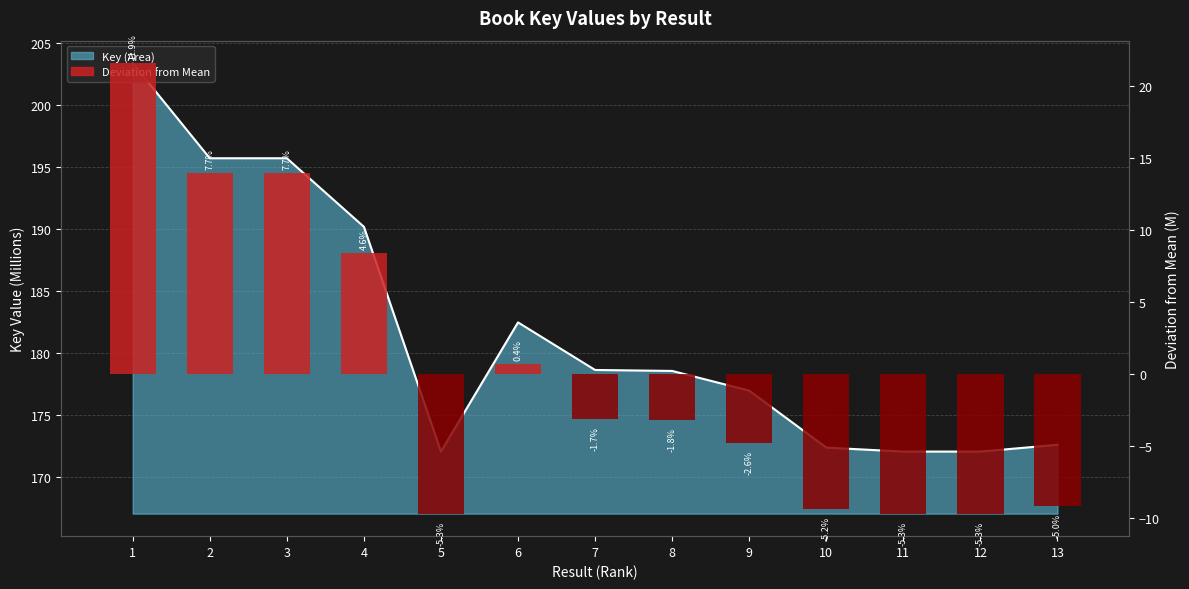

What is the change in value from 2 to 9?

-18.7